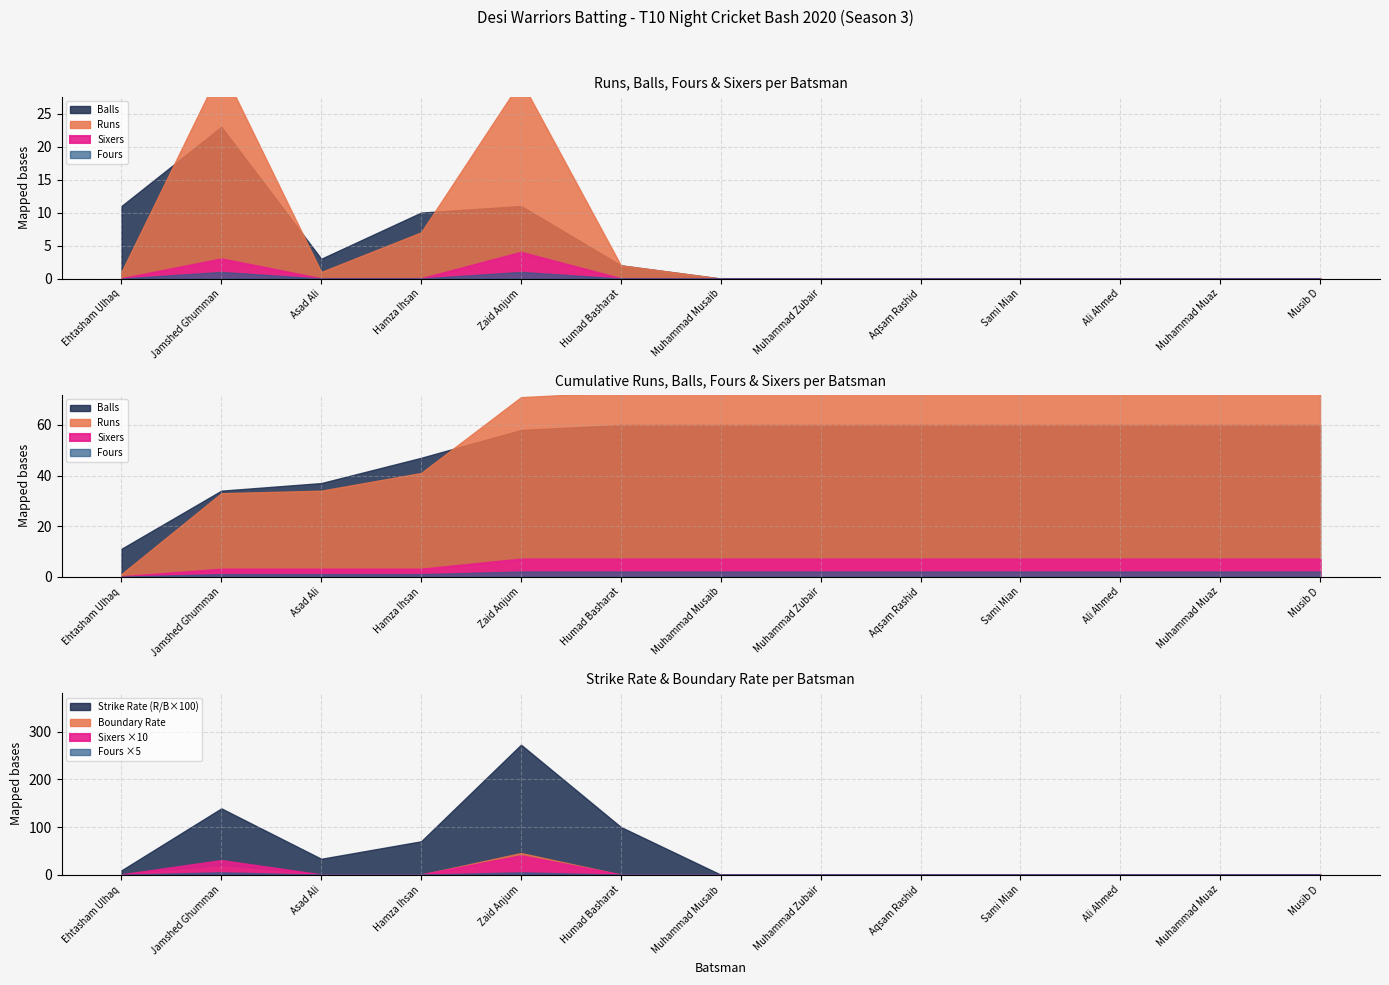

What is the label of the 9th point from the left?

Aqsam Rashid